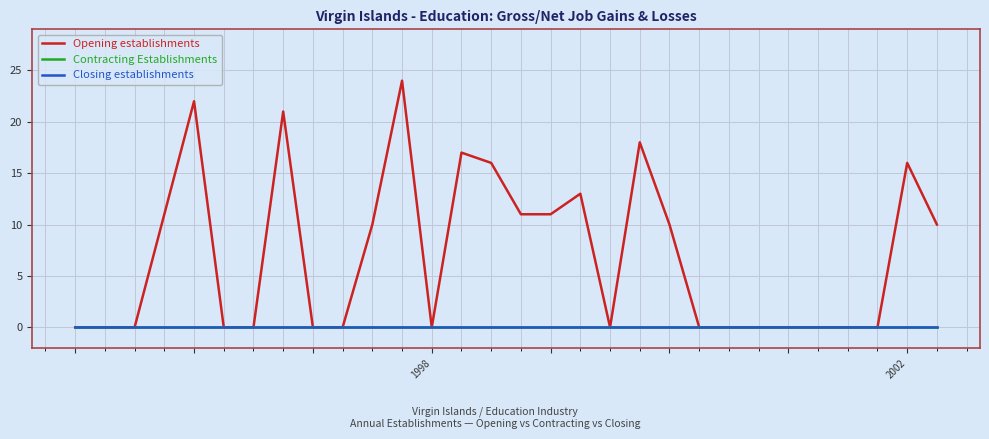

Reading right to left, transcribe all the data shown in this chart.

Opening establishments: 10	16	0	0	0	0	0	0	0	10	18	0	13	11	11	16	17	0	24	10	0	0	21	0	0	22	11	0	0	0
Contracting Establishments: 0	0	0	0	0	0	0	0	0	0	0	0	0	0	0	0	0	0	0	0	0	0	0	0	0	0	0	0	0	0
Closing establishments: 0	0	0	0	0	0	0	0	0	0	0	0	0	0	0	0	0	0	0	0	0	0	0	0	0	0	0	0	0	0